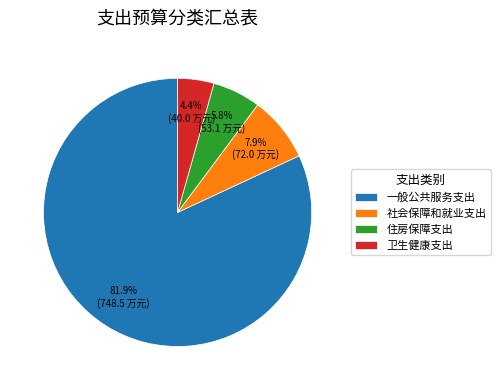

The 卫生健康支出 slice represents 4% of the pie. True or false?

True